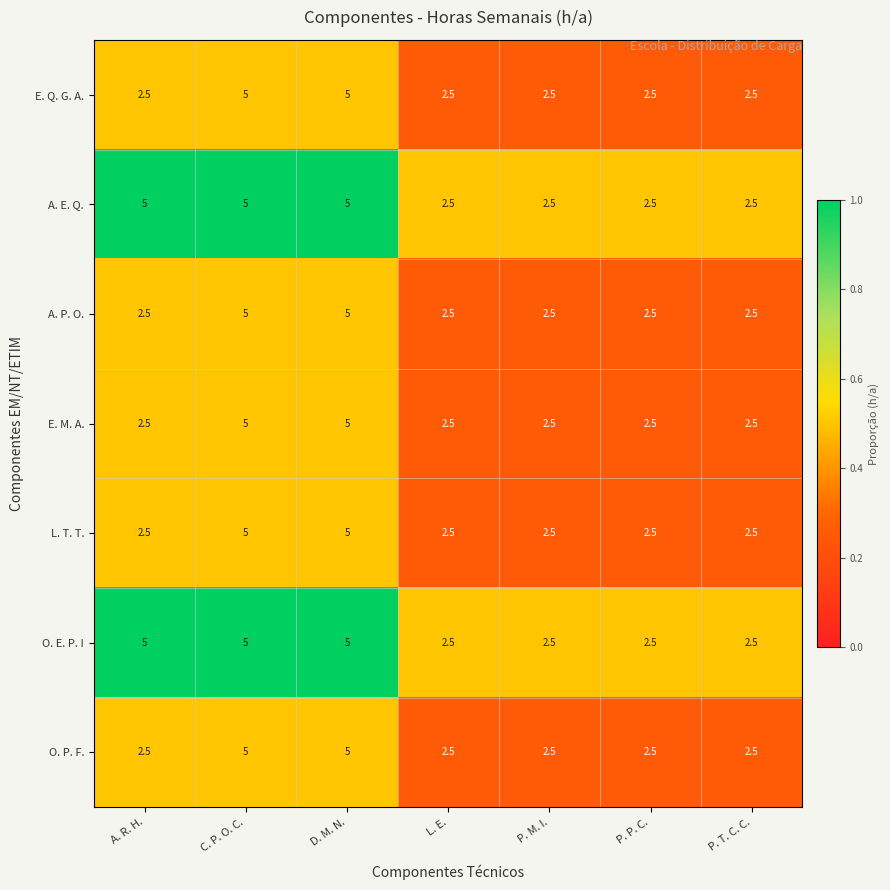

What is the difference between the maximum and second lowest values in the A. E. Q. series?

2.5